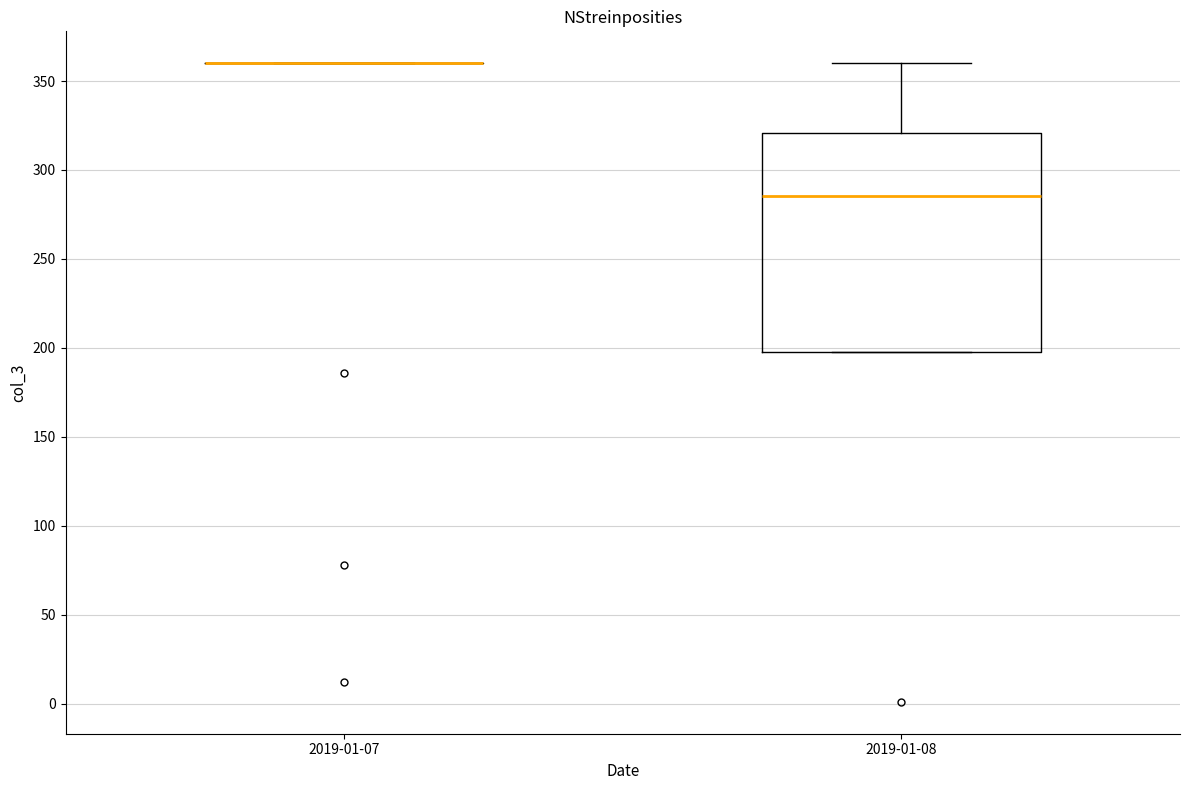

Comparing the boxes themselves (not the whiskers), which one is the tallest?

2019-01-08